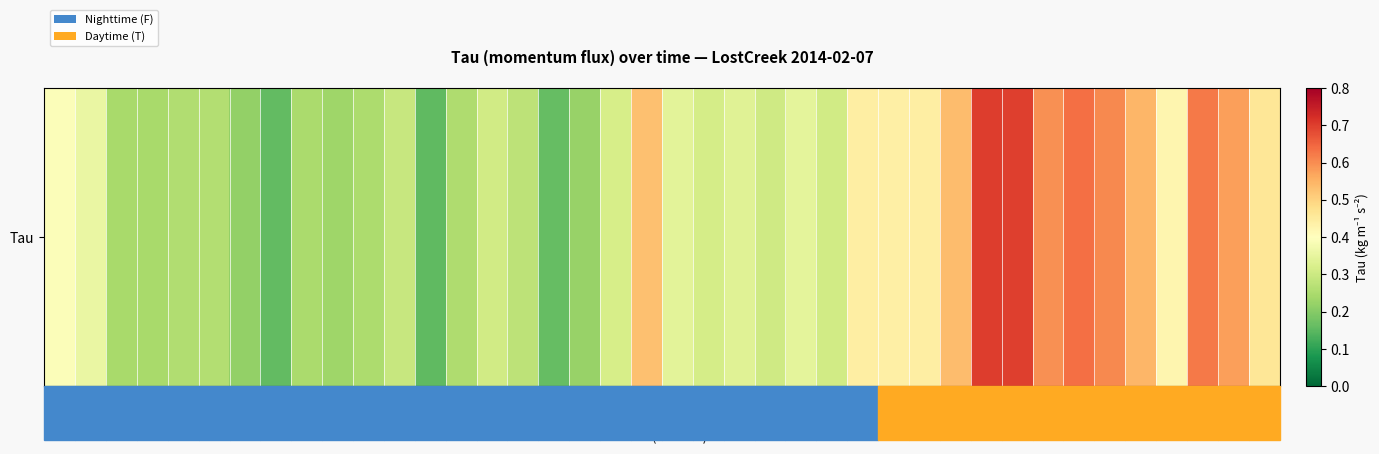

The chart shows a value of 0.5 at 20:00. True or false?

True